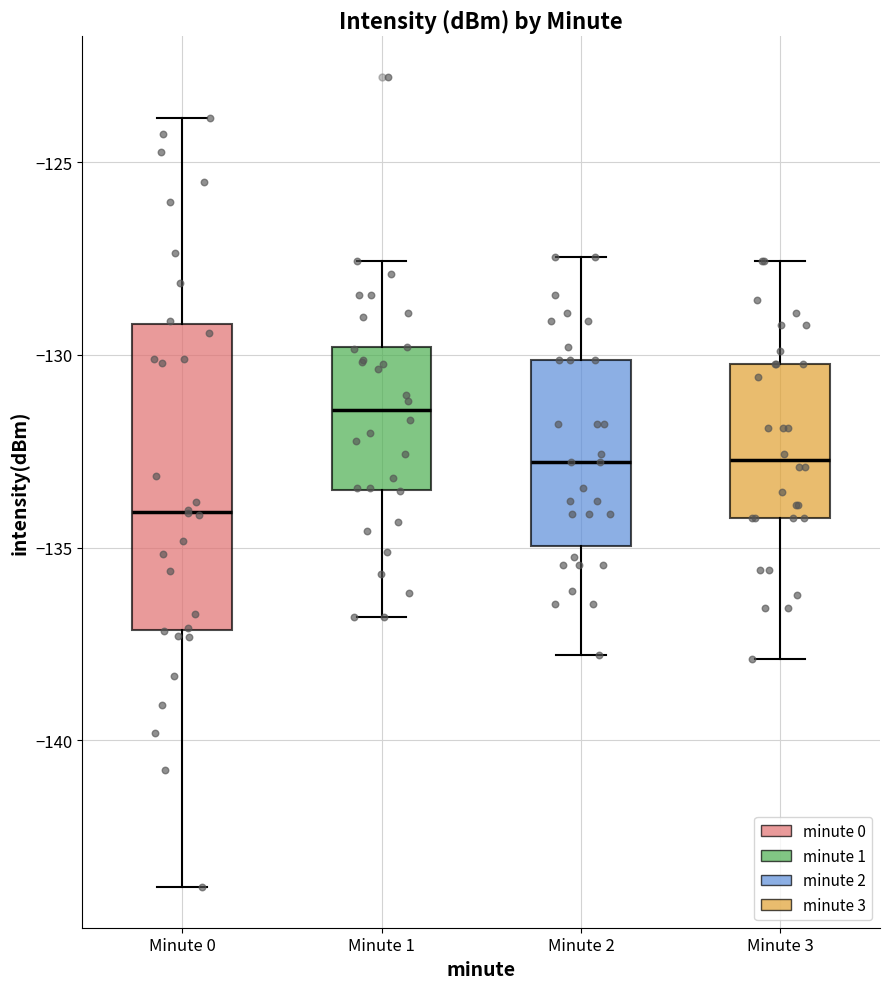

Where is the lower edge of the box for Minute 2 on the y-axis? The values are not printed on the chart, so give them approximately, as read against the axis.

-135.0